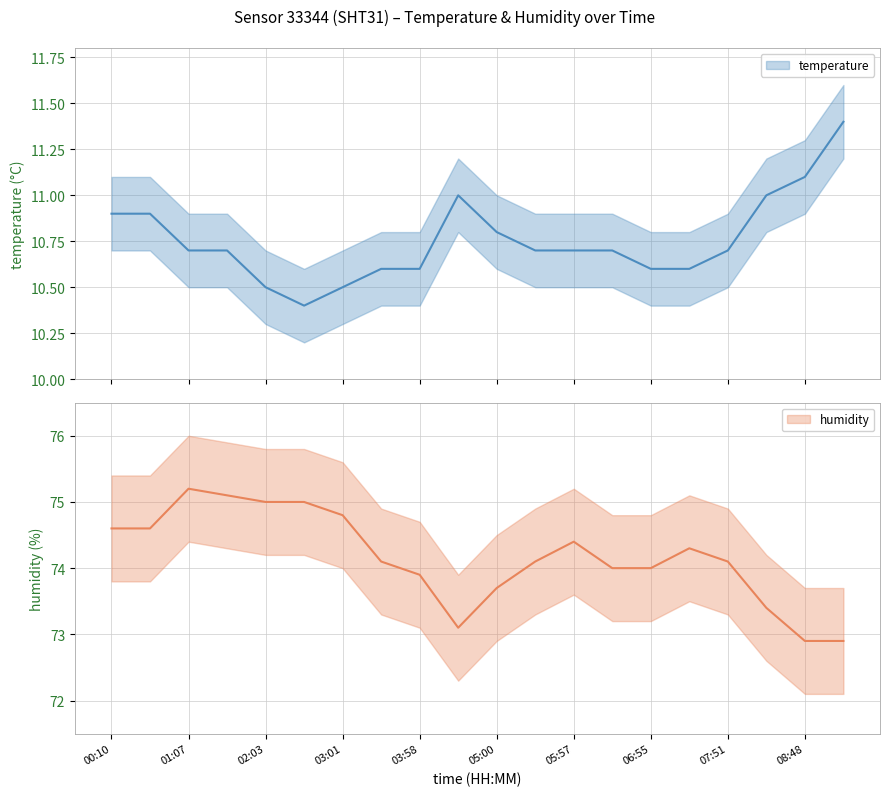

Which series has the widest spread of values?

humidity